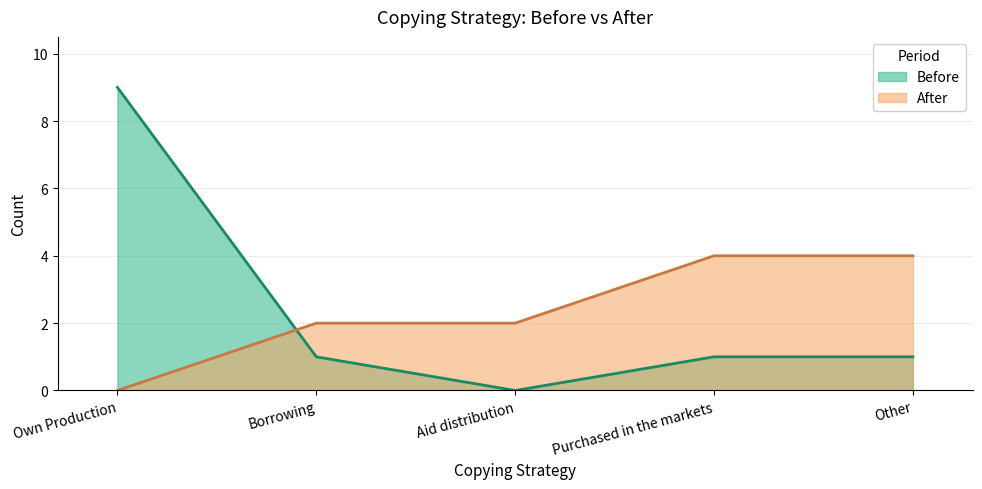

What is the value of the After point at the 4th from the left?

4